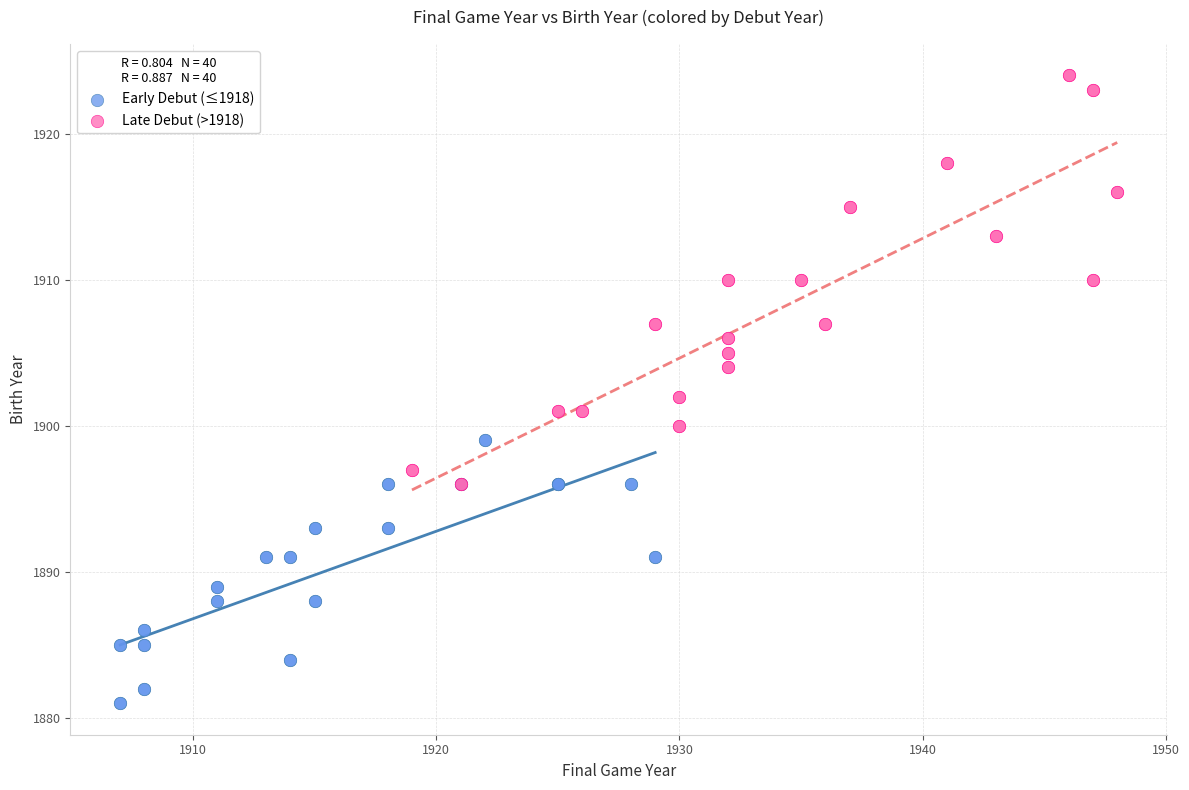

Which series has the widest spread of Y values?

Late Debut (>1918)